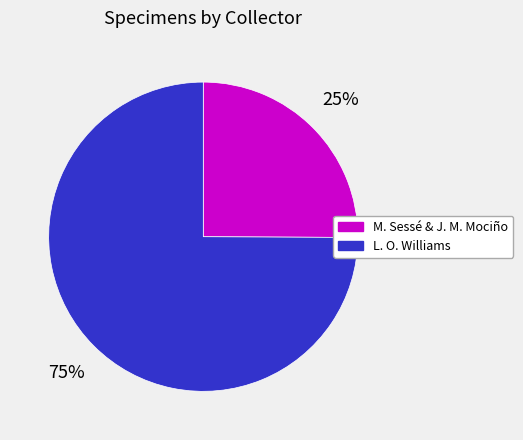

Does any single category account for the majority?

Yes